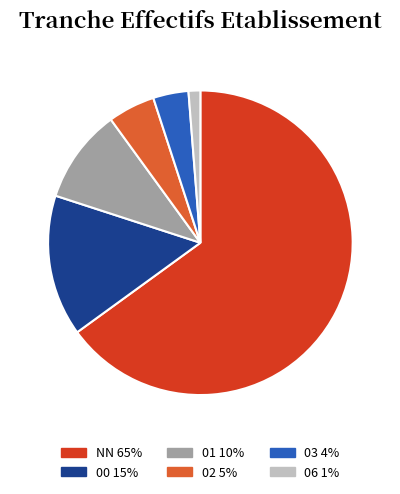

What is the largest slice in the pie chart?

NN